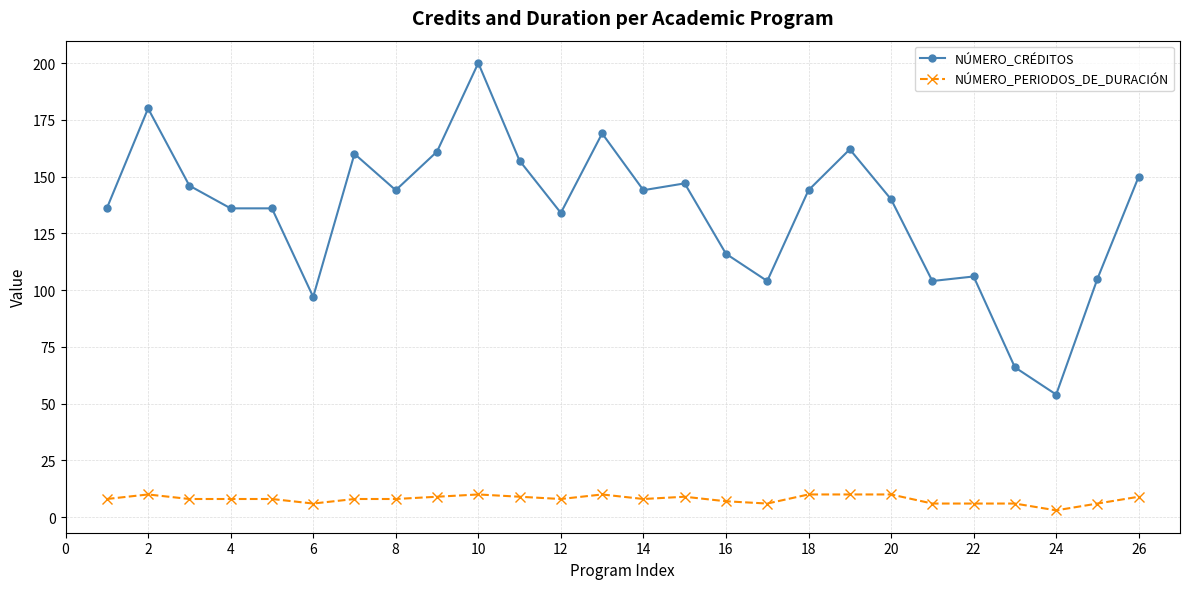

Rank the series by their maximum value, from lowest to highest.

NÚMERO_PERIODOS_DE_DURACIÓN, NÚMERO_CRÉDITOS